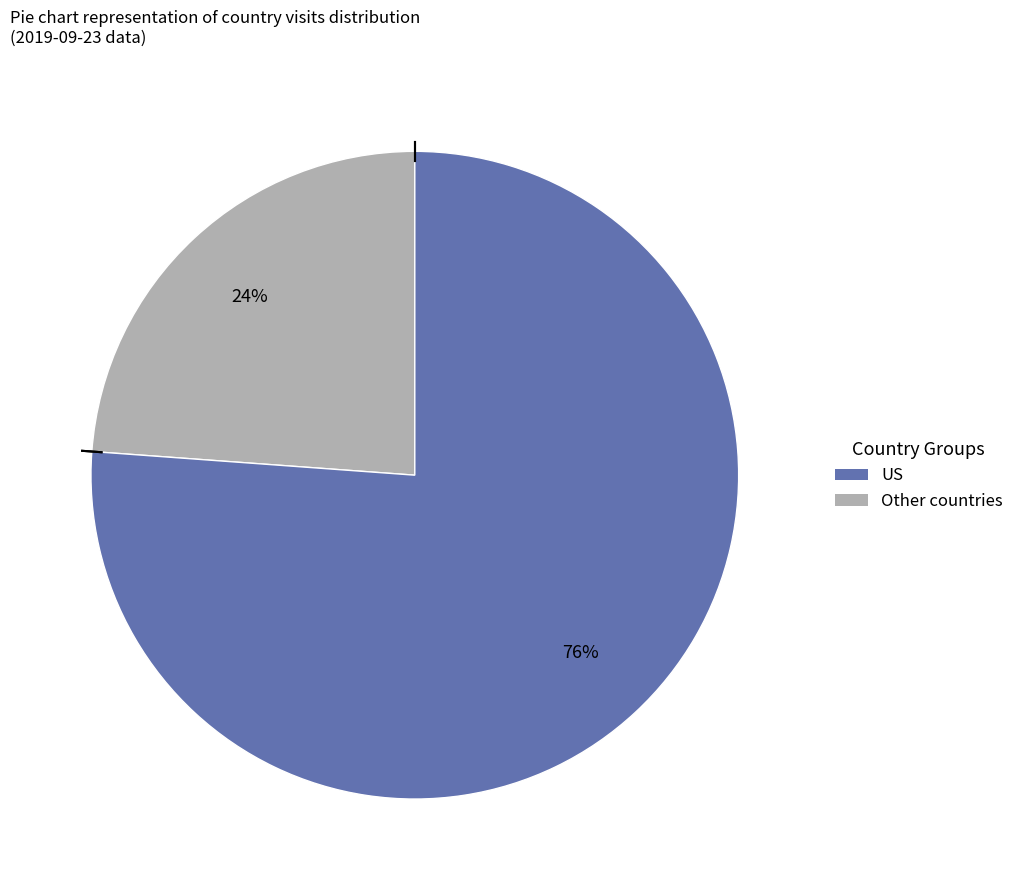

Is there any slice that represents more than half of the pie?

Yes